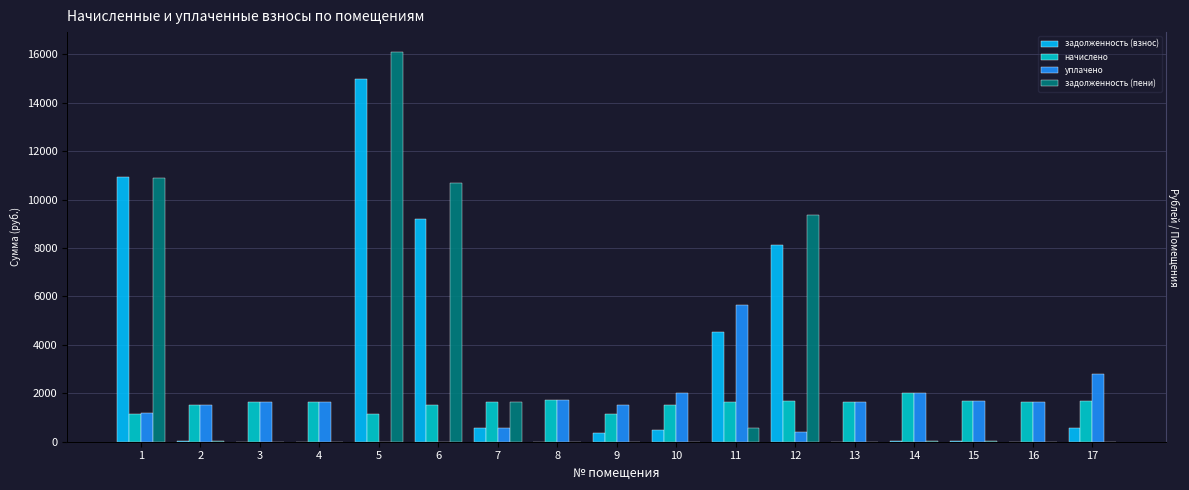

What are all the series names shown in the legend?

задолженность (взнос), начислено, уплачено, задолженность (пени)